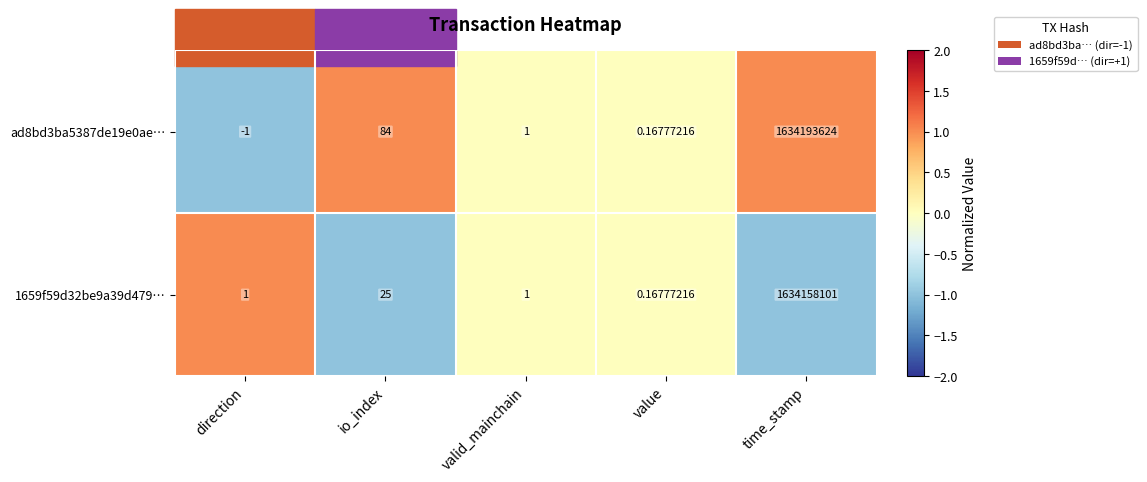

Which label corresponds to the smallest value in the chart?

direction